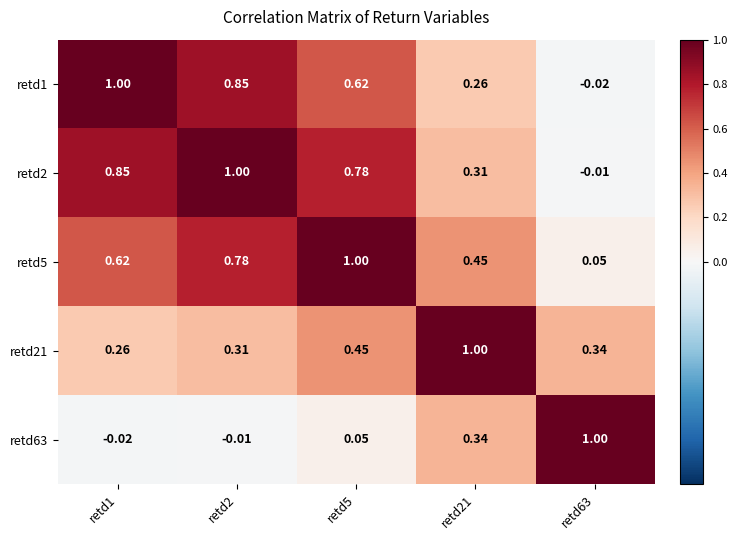

Reading right to left, what are all the values shown in this chart?

retd1: retd63=-0.0	retd21=0.3	retd5=0.6	retd2=0.8	retd1=1.0
retd2: retd63=-0.0	retd21=0.3	retd5=0.8	retd2=1.0	retd1=0.8
retd5: retd63=0.1	retd21=0.5	retd5=1.0	retd2=0.8	retd1=0.6
retd21: retd63=0.3	retd21=1.0	retd5=0.5	retd2=0.3	retd1=0.3
retd63: retd63=1.0	retd21=0.3	retd5=0.1	retd2=-0.0	retd1=-0.0